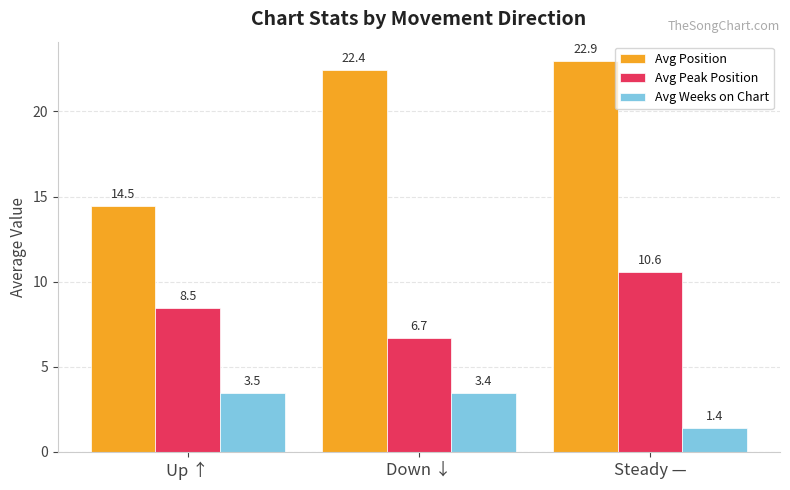

List the series in order of their overall mean, highest first.

Avg Position, Avg Peak Position, Avg Weeks on Chart